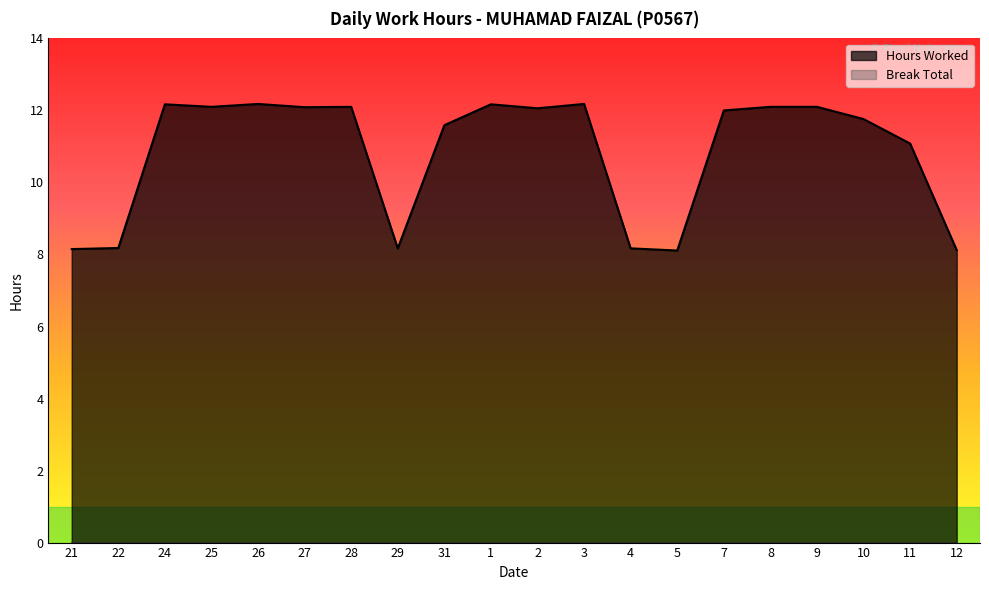

How many data points are less than 12?

9